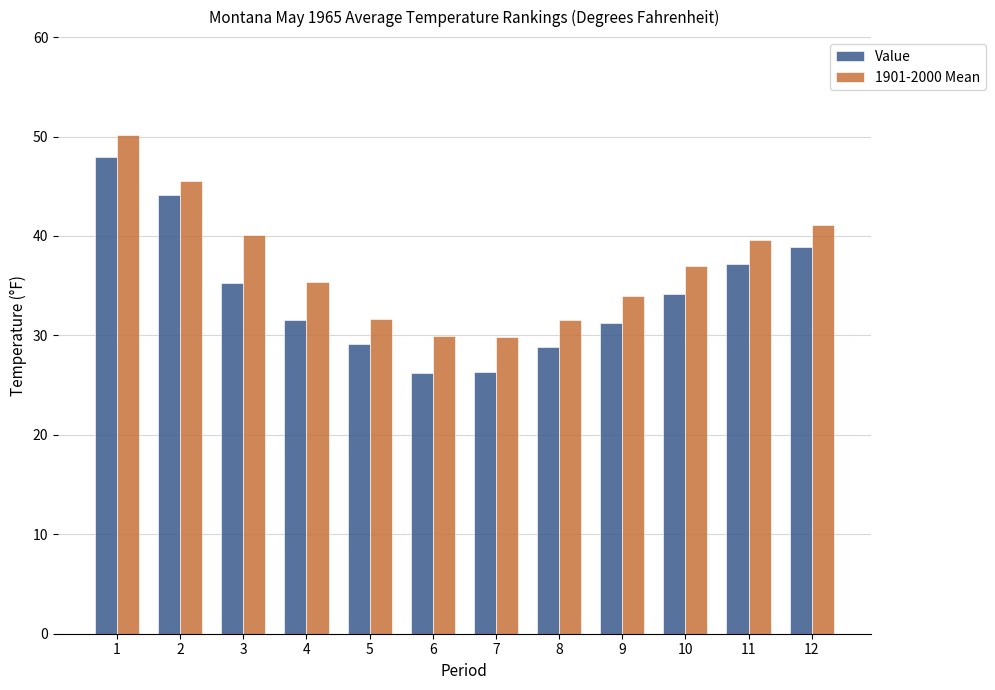

What is the total value across all series at 7?

56.1